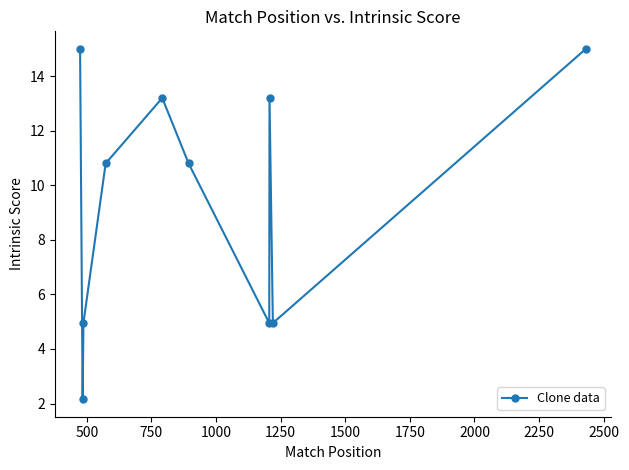

What is the difference between the second highest and minimum values?

12.8